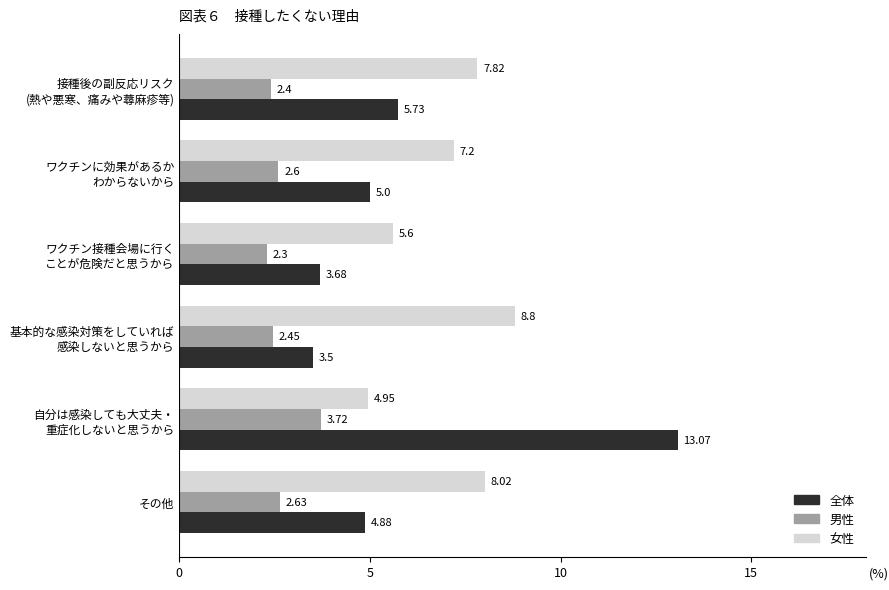

What is the average value of the 男性 series?

2.7